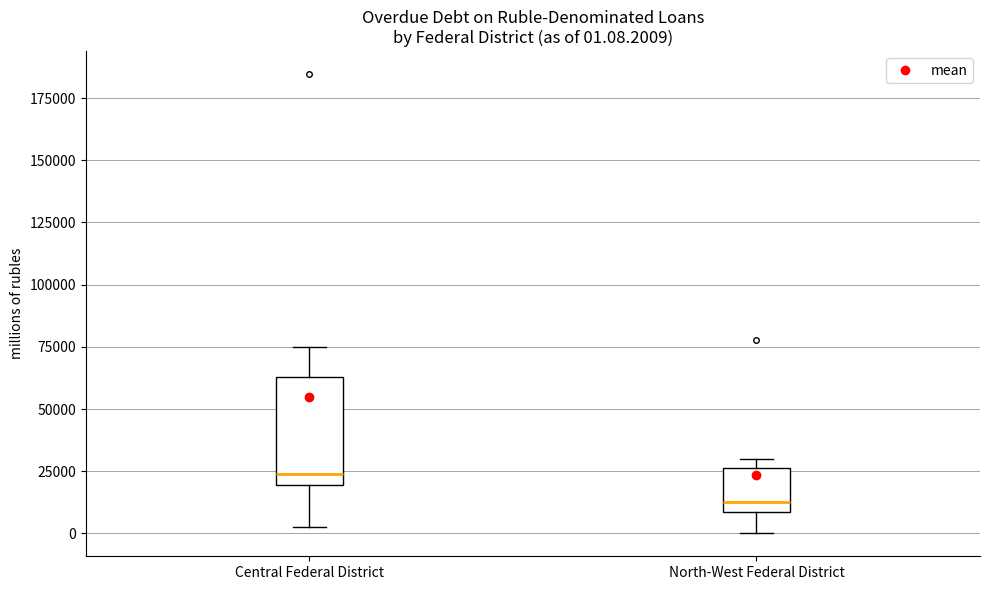

Which box is the tallest, from its lower edge to its upper edge?

Central Federal District